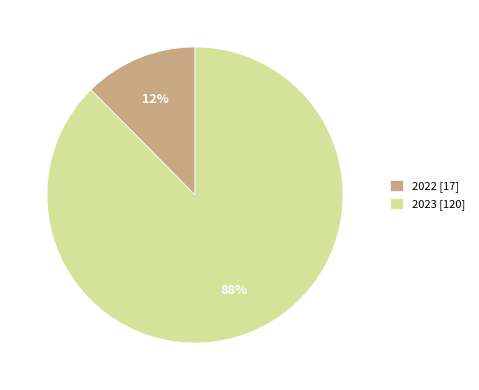

True or false: 2022 accounts for 6% of the total.

False